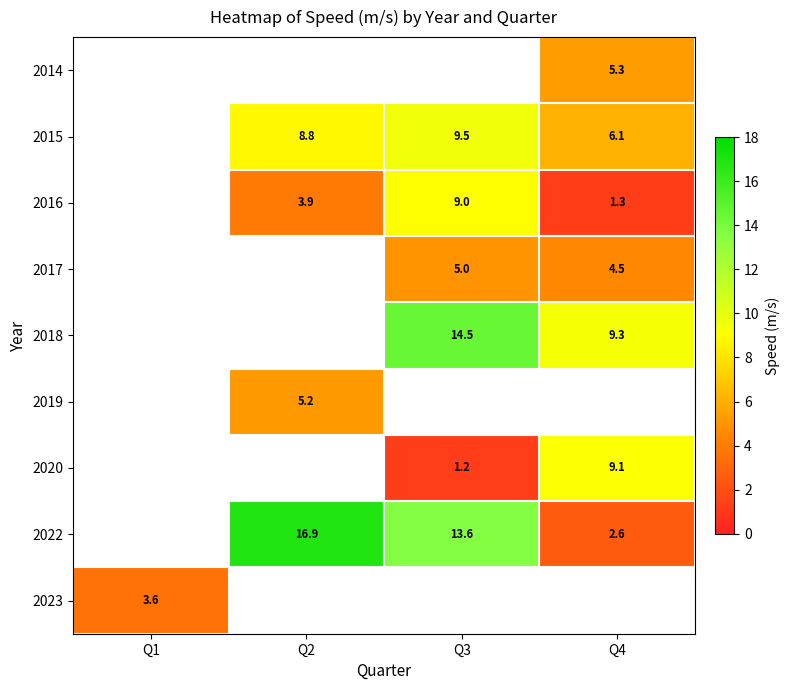

What is the greatest value displayed?

16.9